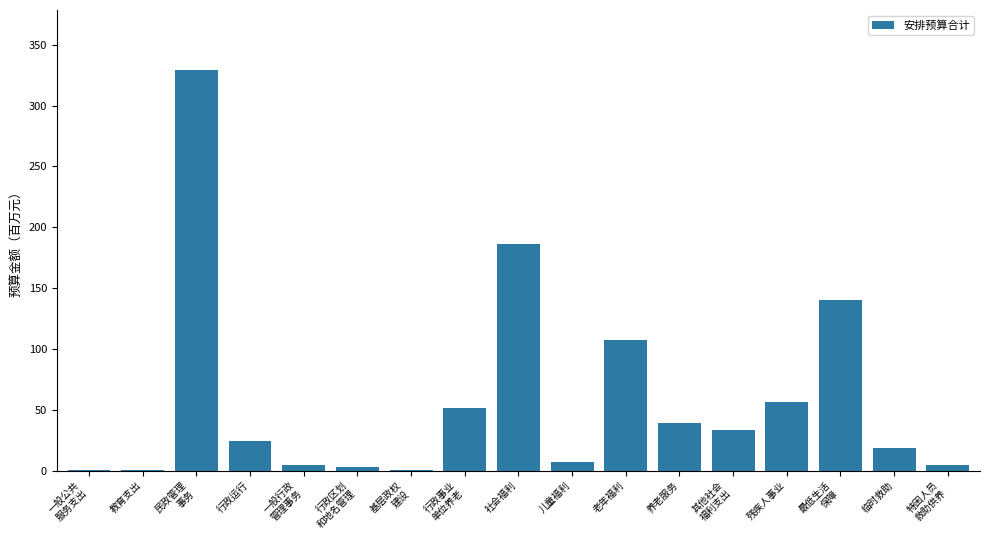

What is the approximate value at 民政管理
事务?

329.2